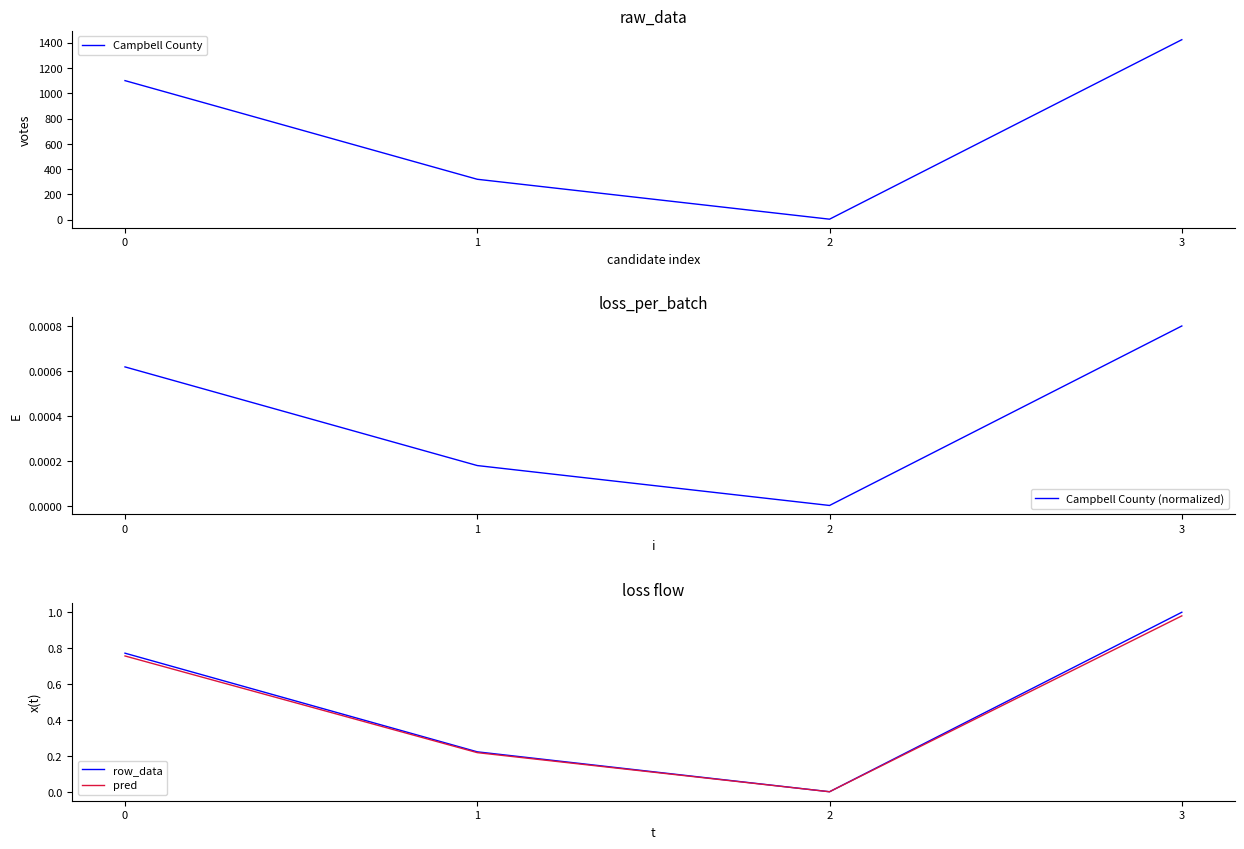

True or false: row_data and Campbell County (normalized) cross at least once.

False